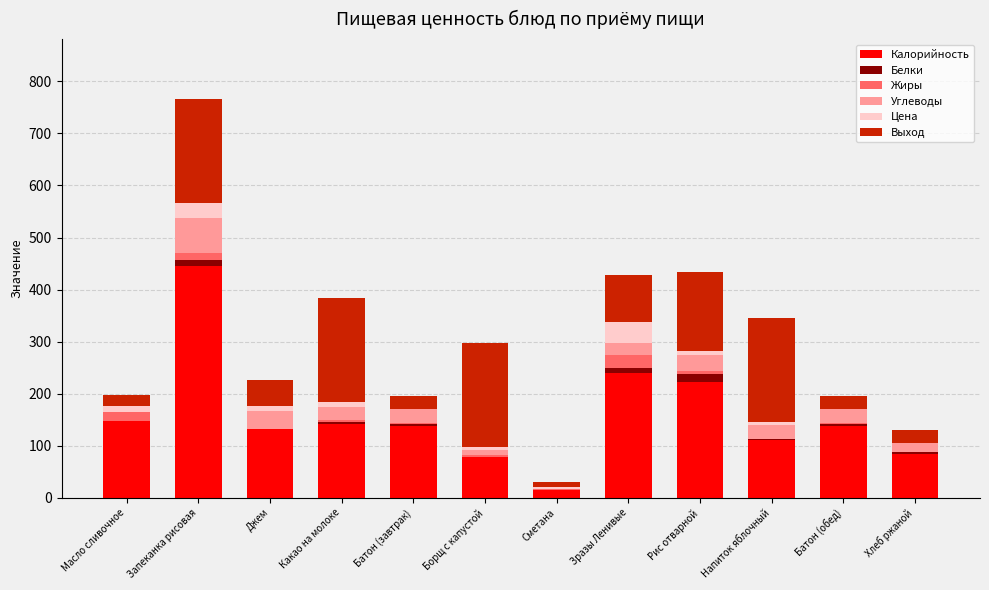

What are all the series names shown in the legend?

Калорийность, Белки, Жиры, Углеводы, Цена, Выход